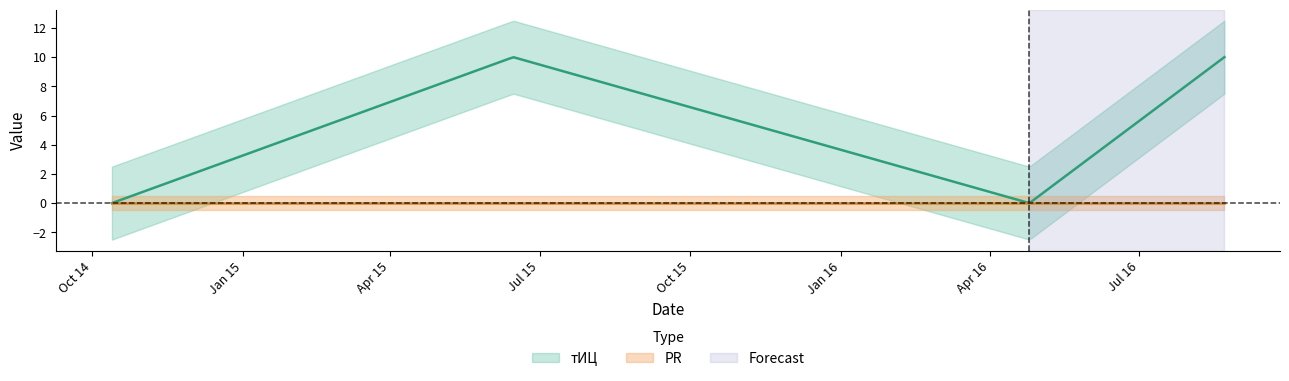

Which category has the lowest value in the PR series?

2014-10-13